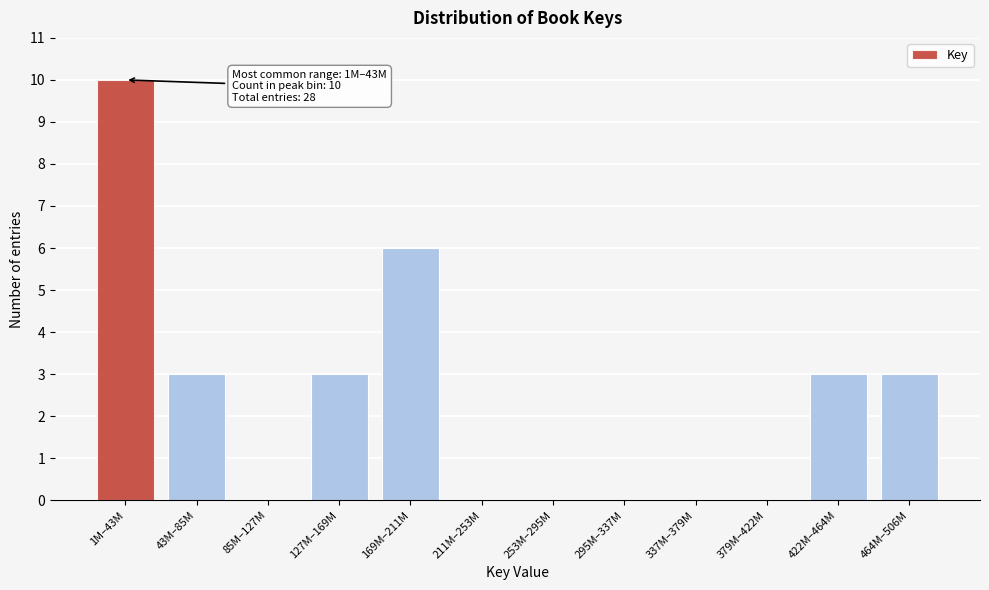

Reading right to left, extract all data points from this chart.

464M–506M=3	422M–464M=3	379M–422M=0	337M–379M=0	295M–337M=0	253M–295M=0	211M–253M=0	169M–211M=6	127M–169M=3	85M–127M=0	43M–85M=3	1M–43M=10